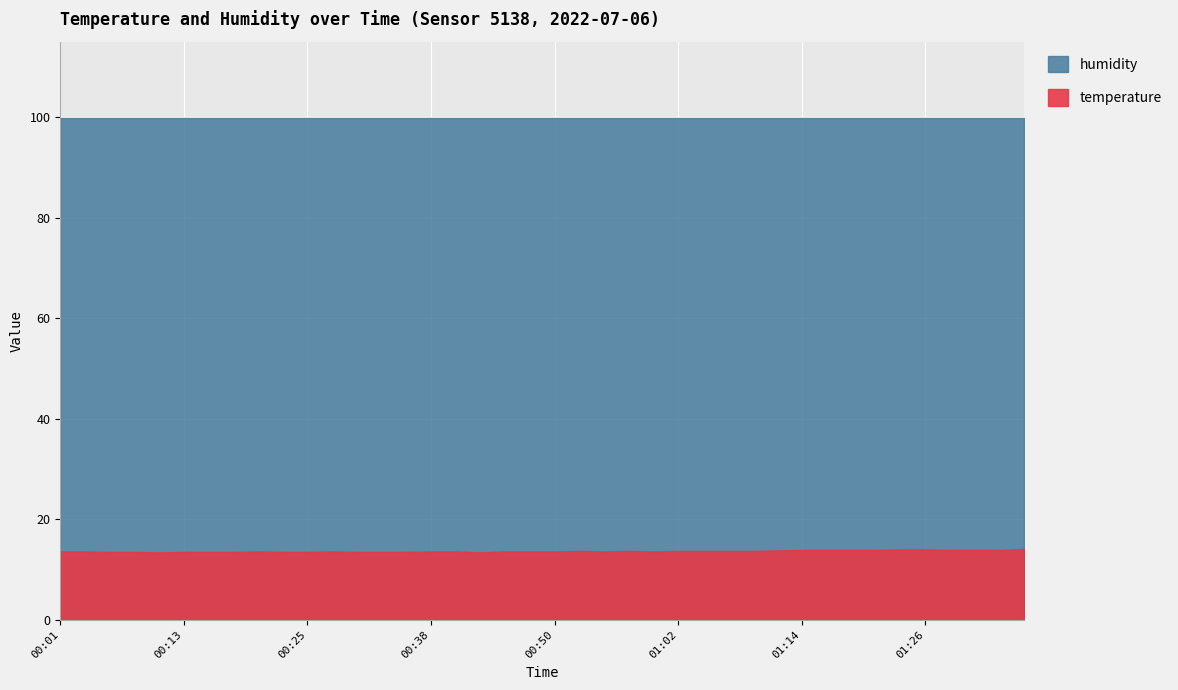

True or false: temperature and humidity intersect in this chart.

False